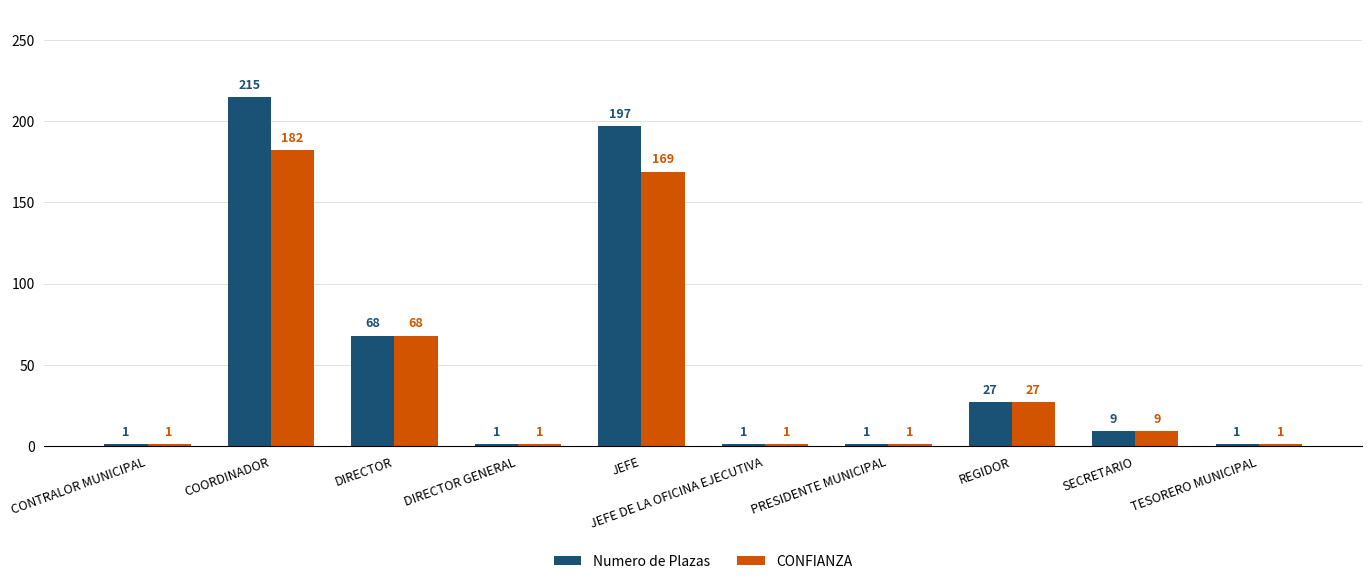

How many data points in CONFIANZA are less than 9?

5